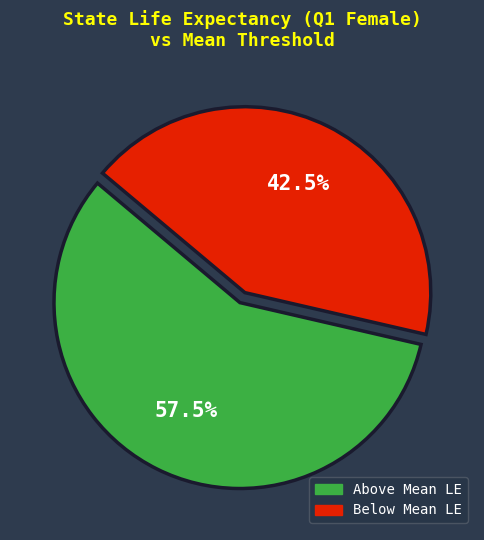

Does any single category account for the majority?

Yes